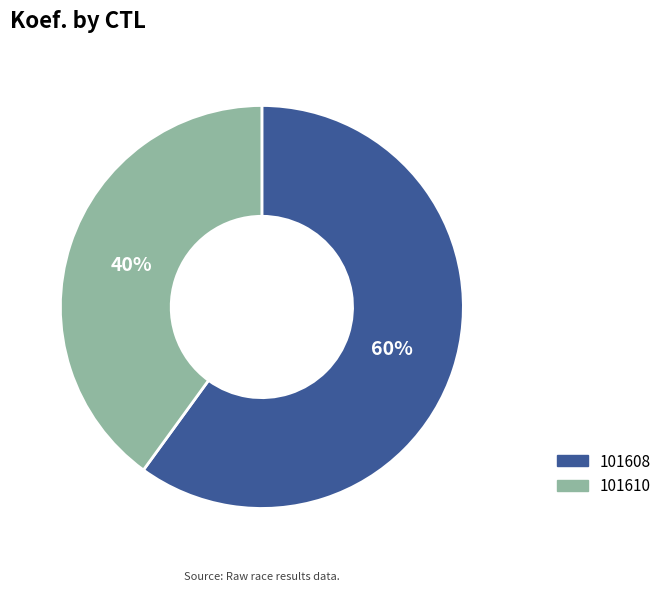

To the nearest percent, what percentage of the pie is 101608?

60%